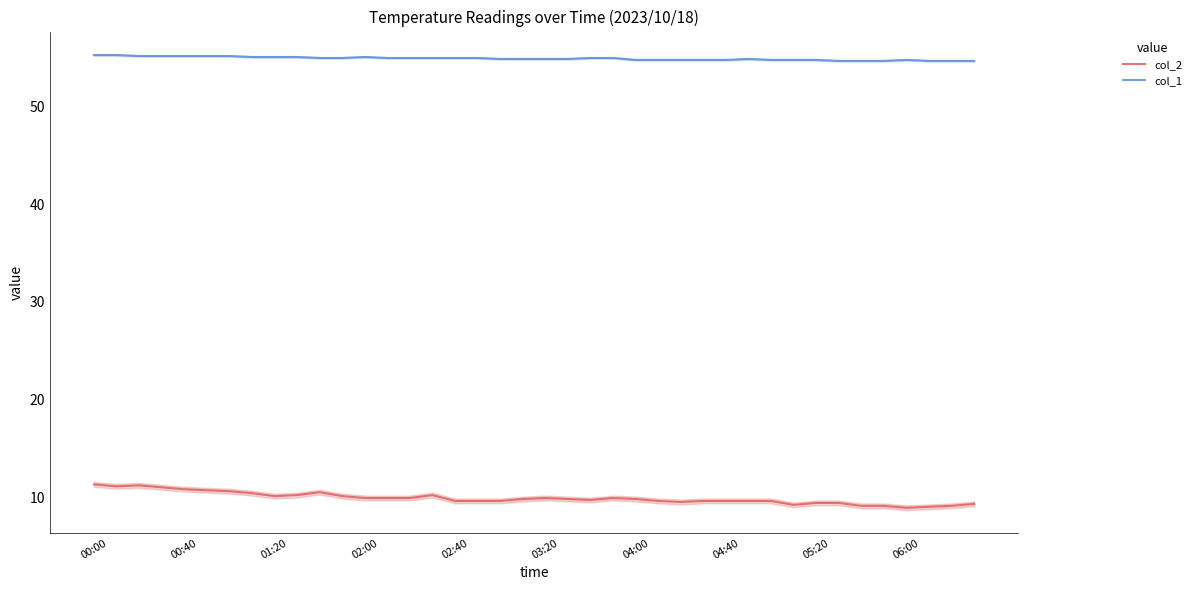

How many values in the col_1 series exceed 55?

11